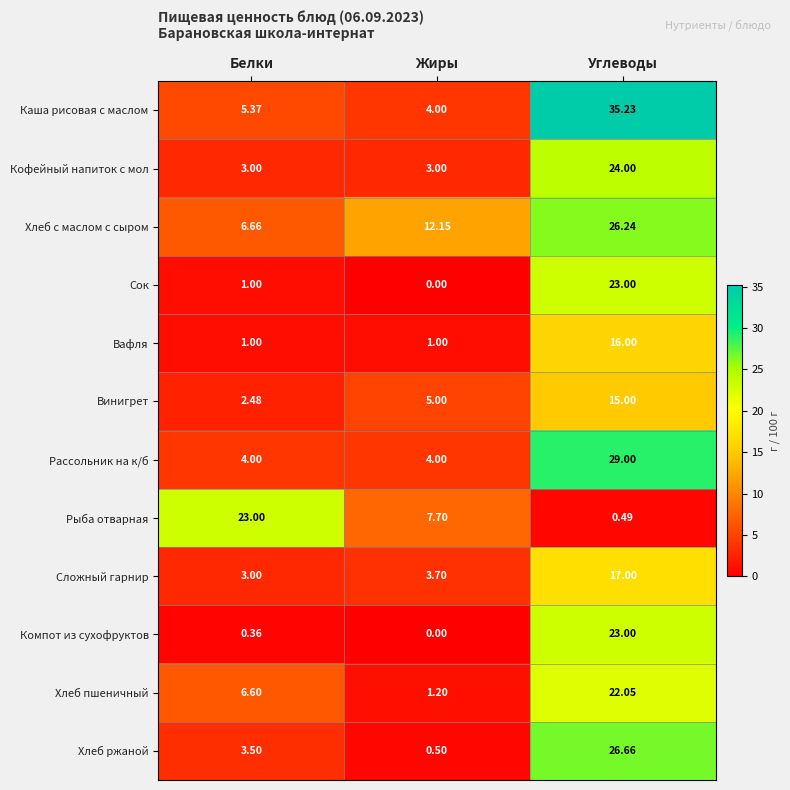

At which label is Хлеб пшеничный closest to 11?

Белки